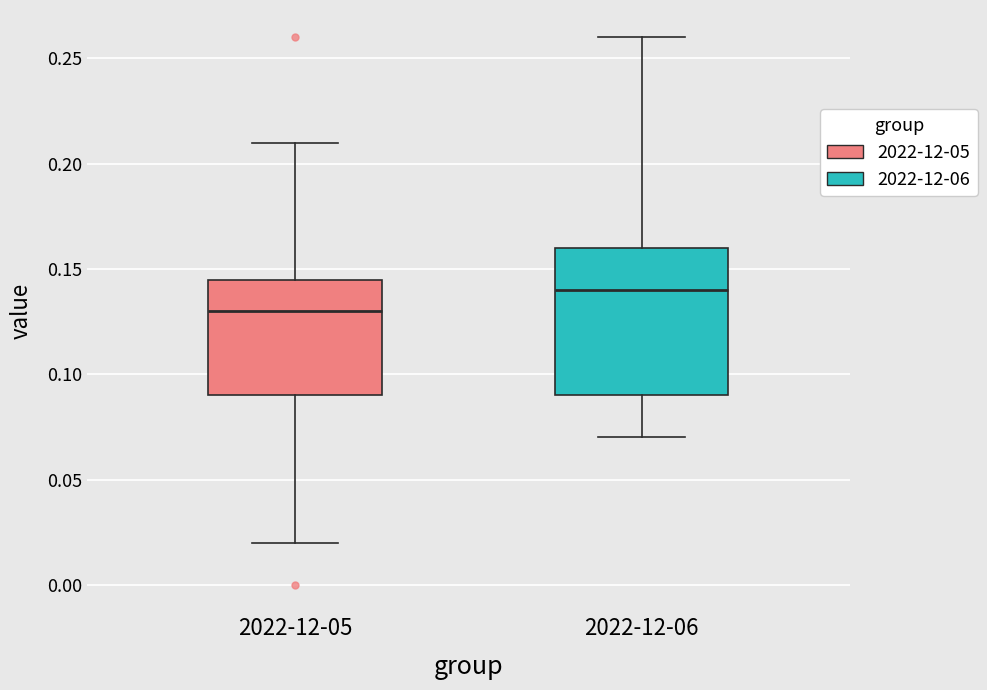

Reading left to right, read every box against the y-axis: the position of its median line, the range the box covers, and the ends of its whiskers. The values are not printed on the chart, so give them approximately, as read against the axis.

2022-12-05: median 0.130, box 0.090 to 0.145, whiskers 0.020 to 0.210
2022-12-06: median 0.140, box 0.090 to 0.160, whiskers 0.070 to 0.260